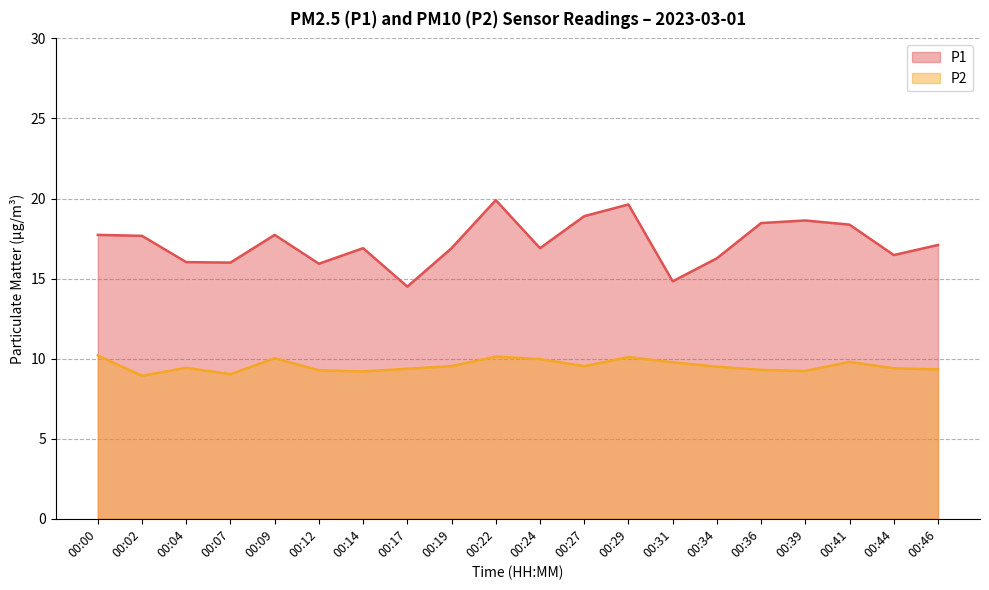

Count the number of categories in the chart.

20